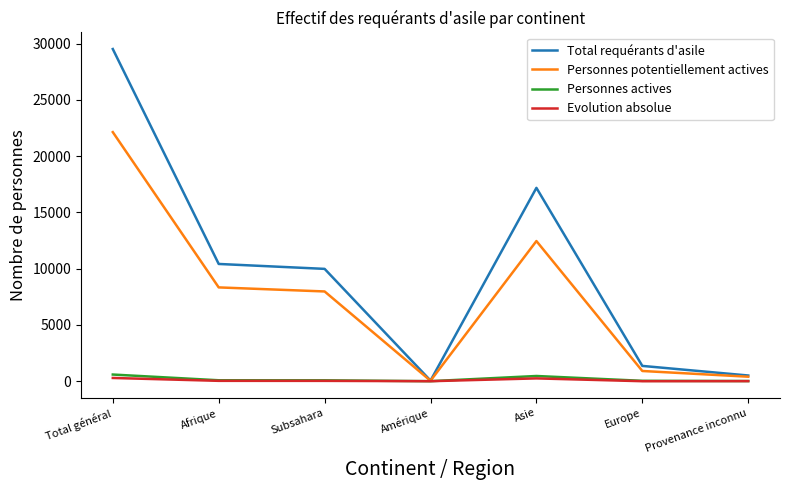

At which label is Personnes potentiellement actives closest to 11087?

Asie